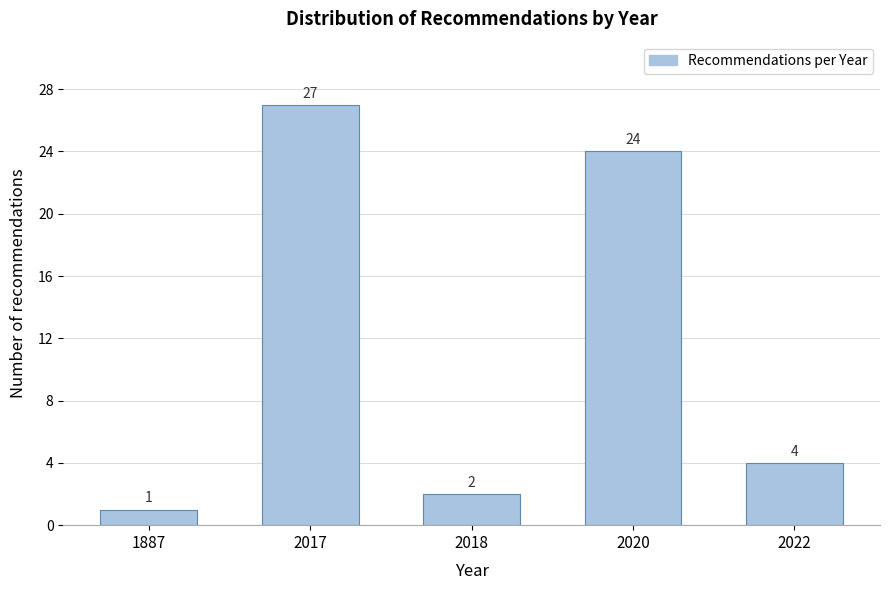

Reading left to right, extract all data points from this chart.

1887=1	2017=27	2018=2	2020=24	2022=4